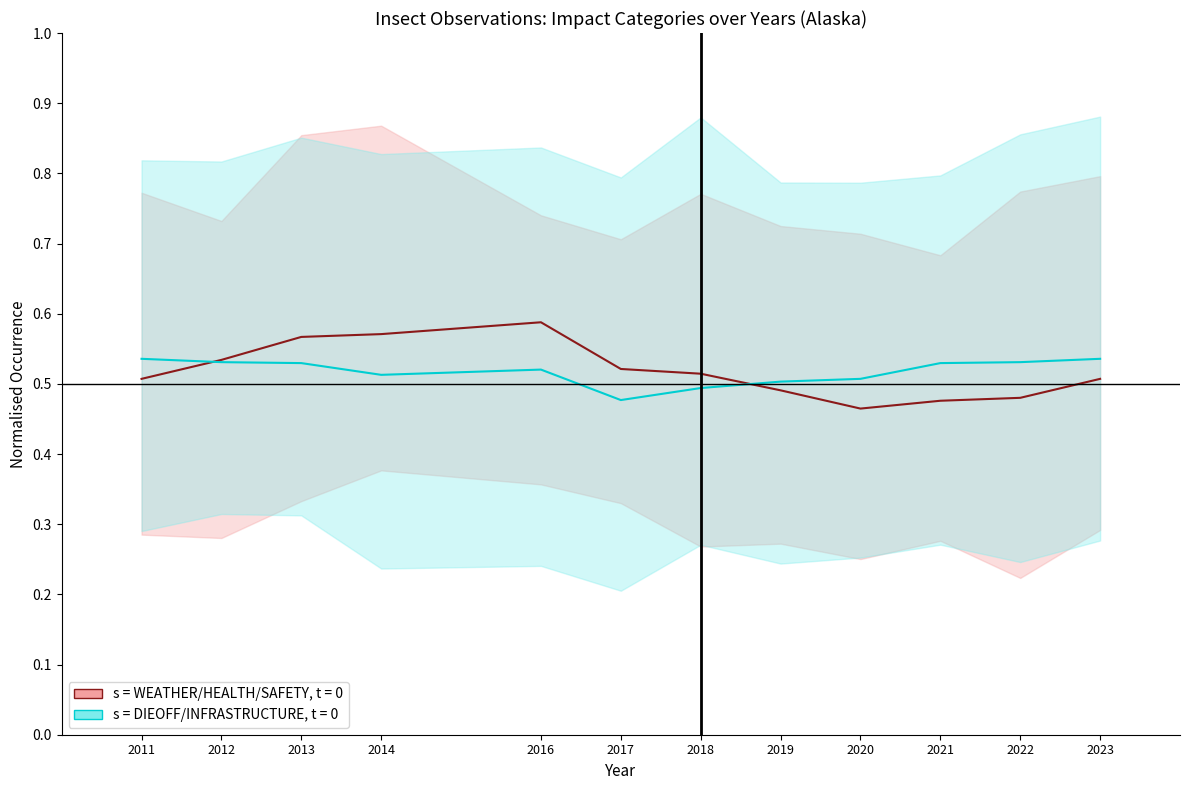

True or false: DIEOFF/INFRASTRUCTURE mid and WEATHER/HEALTH/SAFETY mid cross at least once.

True